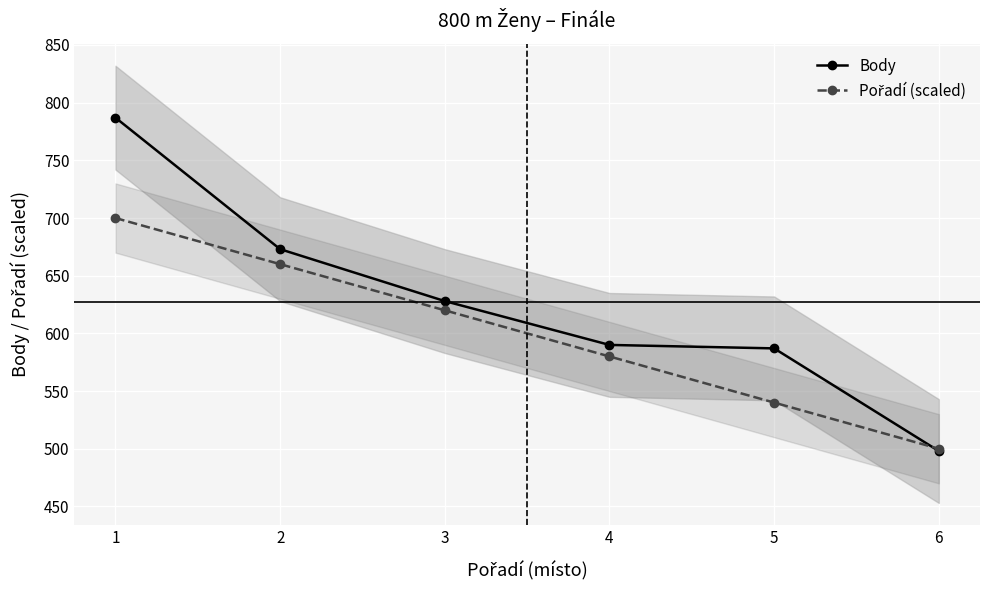

Which series has the largest total across all categories?

Body